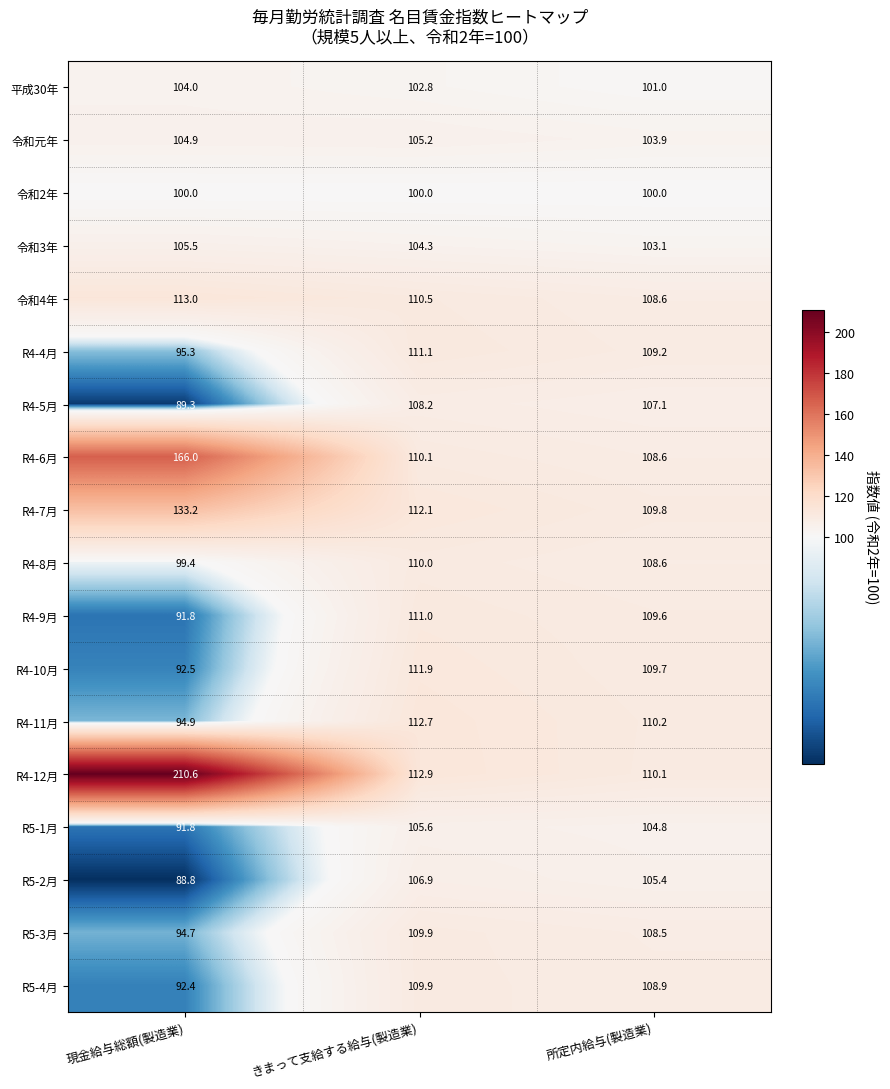

Which series changed the most between きまって支給する給与(製造業) and 所定内給与(製造業)?

R4-12月